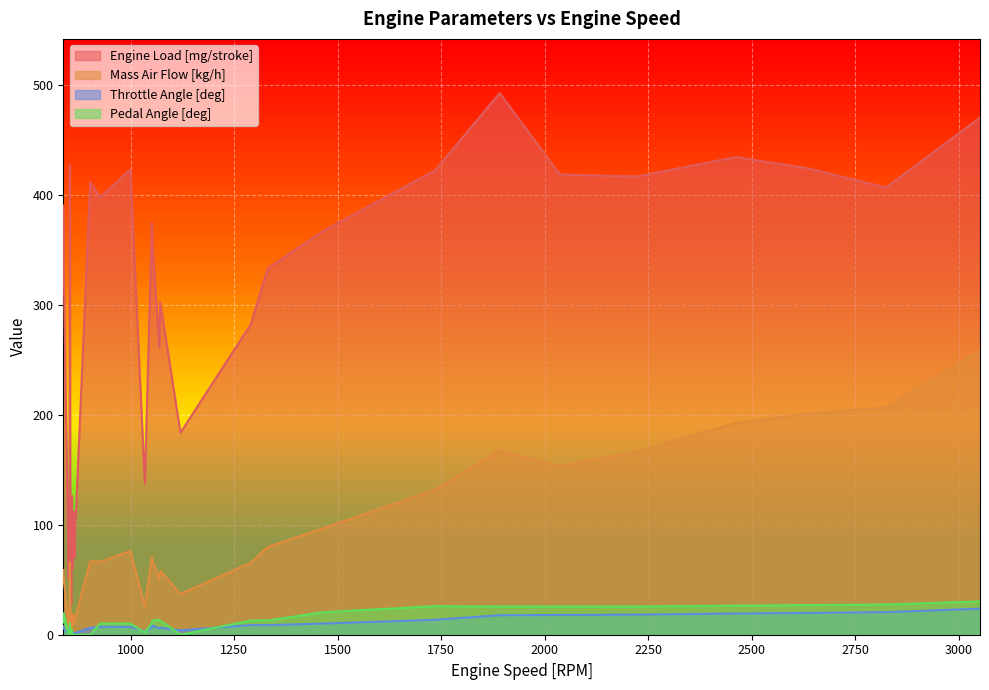

True or false: Engine Load [mg/stroke] and Pedal Angle [deg] cross at least once.

False